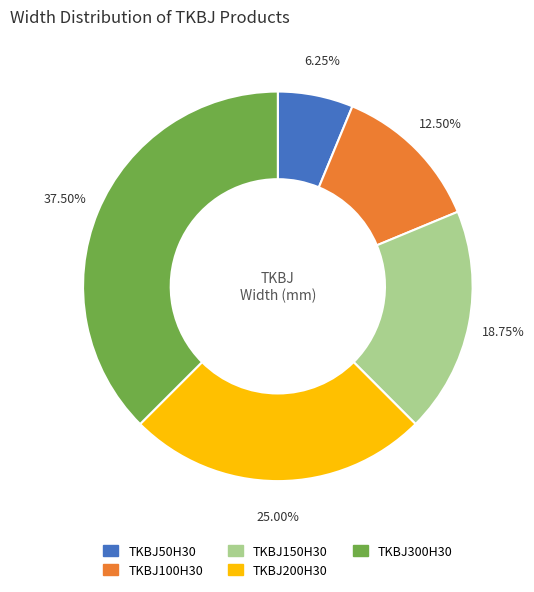

To the nearest percent, what is the average slice percentage?

20%